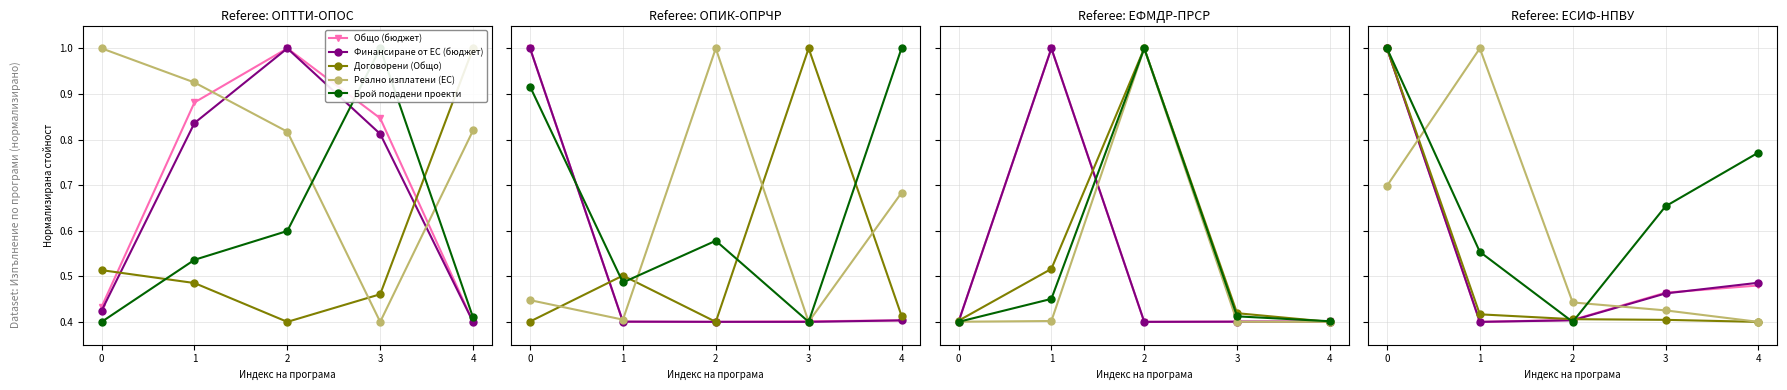

What is the sum of the Договорени (Общо) values at 4 and 2?

0.8